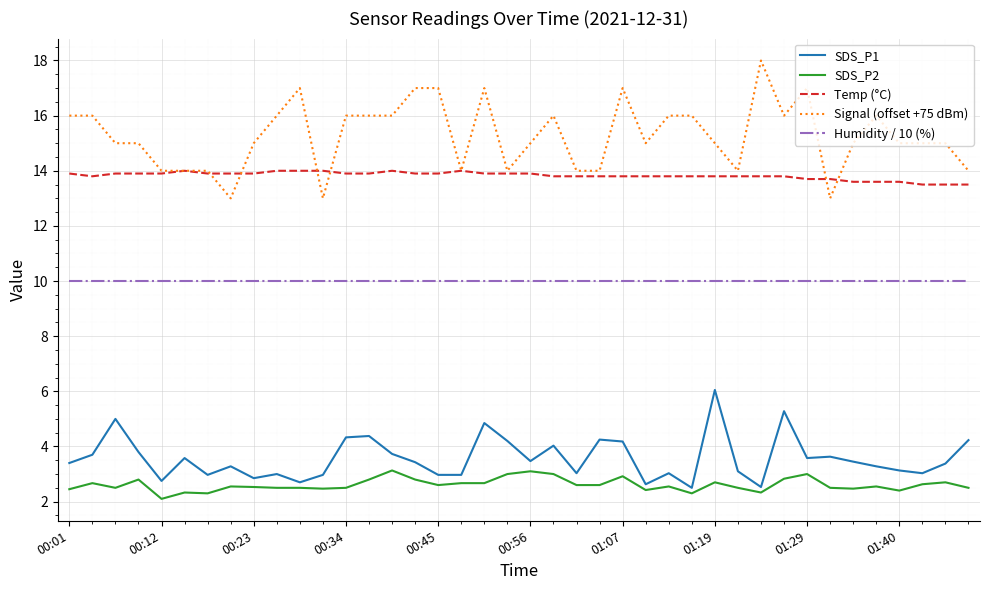

True or false: Temp (°C) and SDS_P1 cross at least once.

False